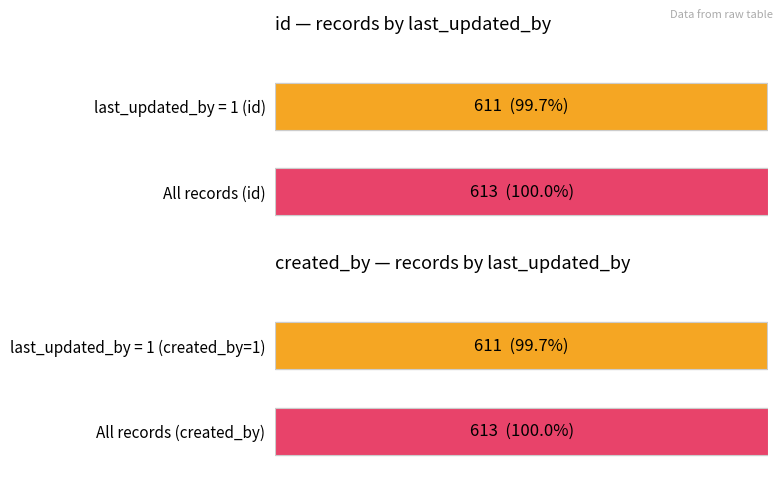

True or false: created_by has a value of 1 at 1.

False